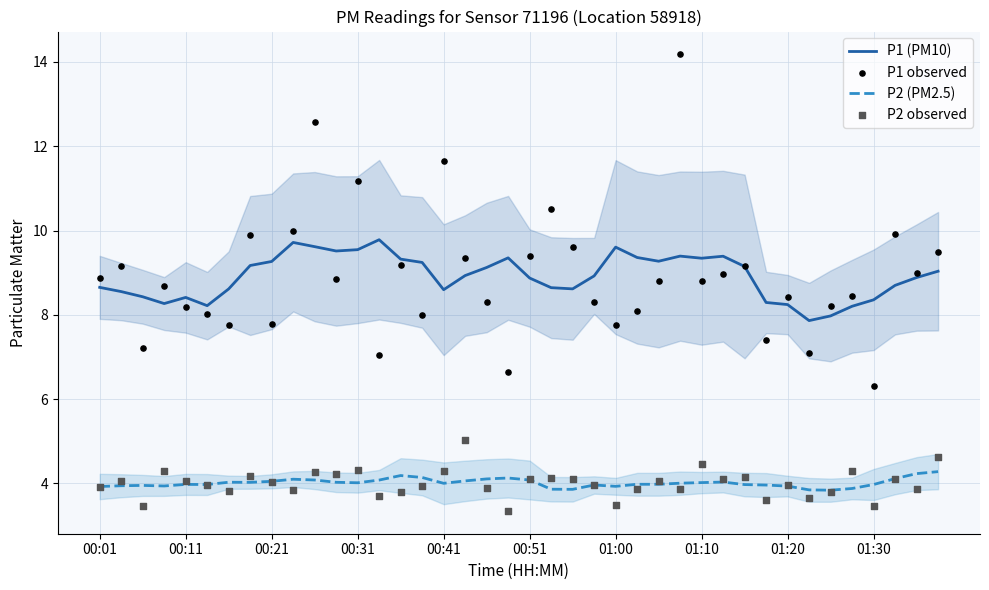

What are all the series names shown in the legend?

P1 (PM10), P2 (PM2.5), P1 observed, P2 observed